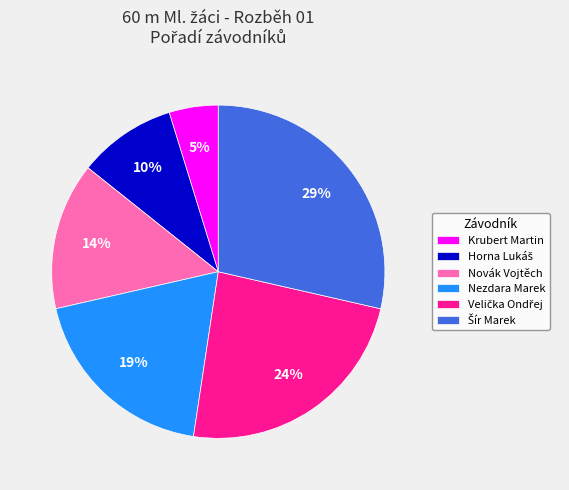

To the nearest percent, what is the difference between the largest and smallest slice percentages?

24%